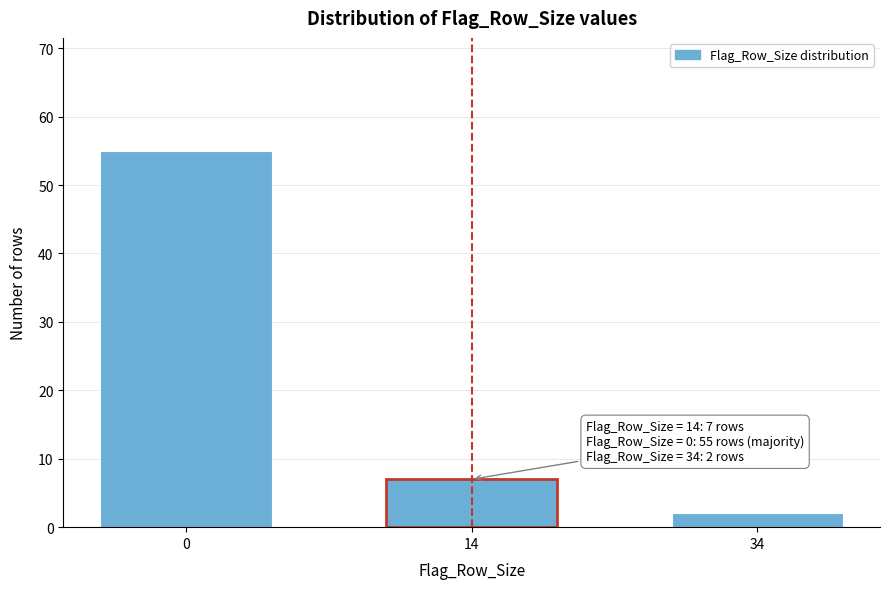

Reading left to right, what are all the values shown in this chart?

0=55	14=7	34=2